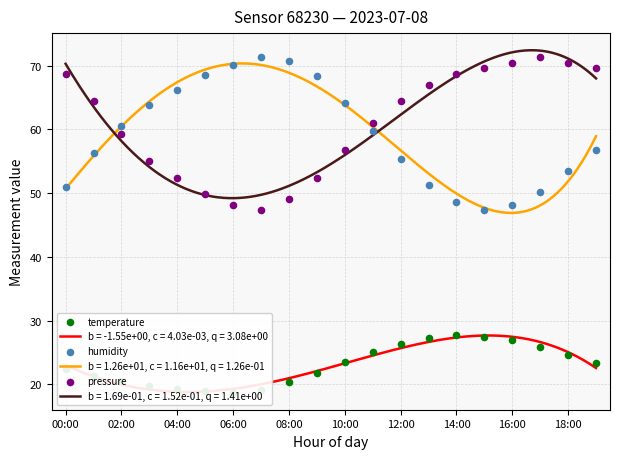

What is the lowest value of the b = 1.69e-01, c = 1.52e-01, q = 1.41e+00 series?

49.2